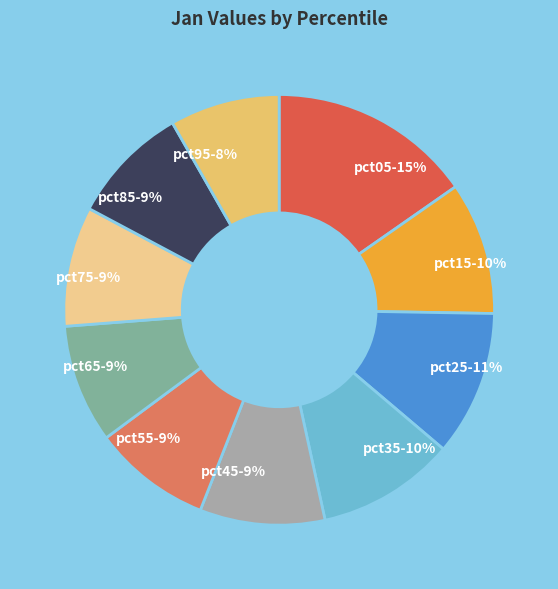

To the nearest percent, what portion does pct15 represent?

10%